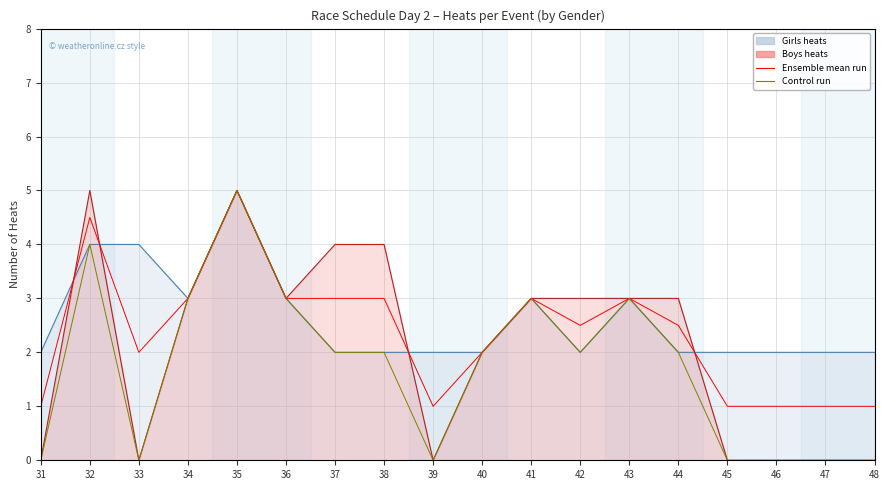

What is the maximum value shown in the chart?

5.0